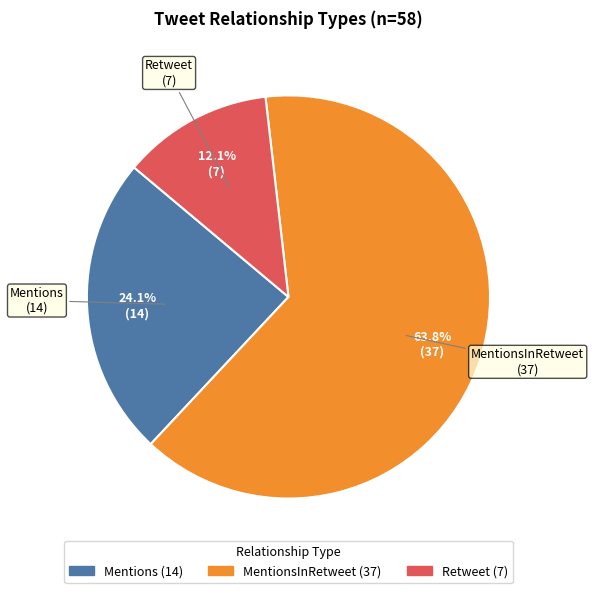

Does any single category account for the majority?

Yes